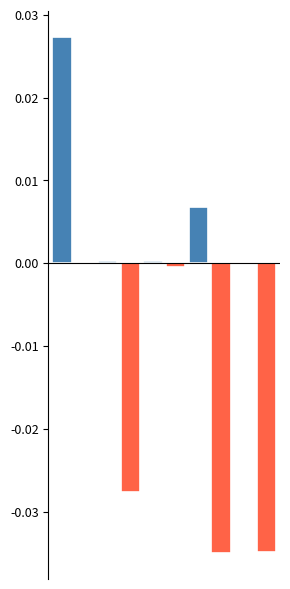

Count the number of categories in the chart.

10